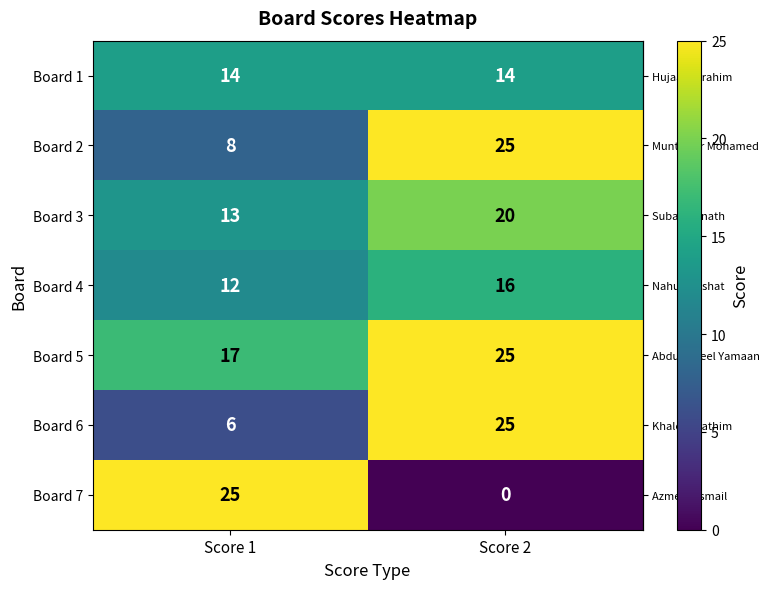

Which series changed the most between Score 1 and Score 2?

Board 7